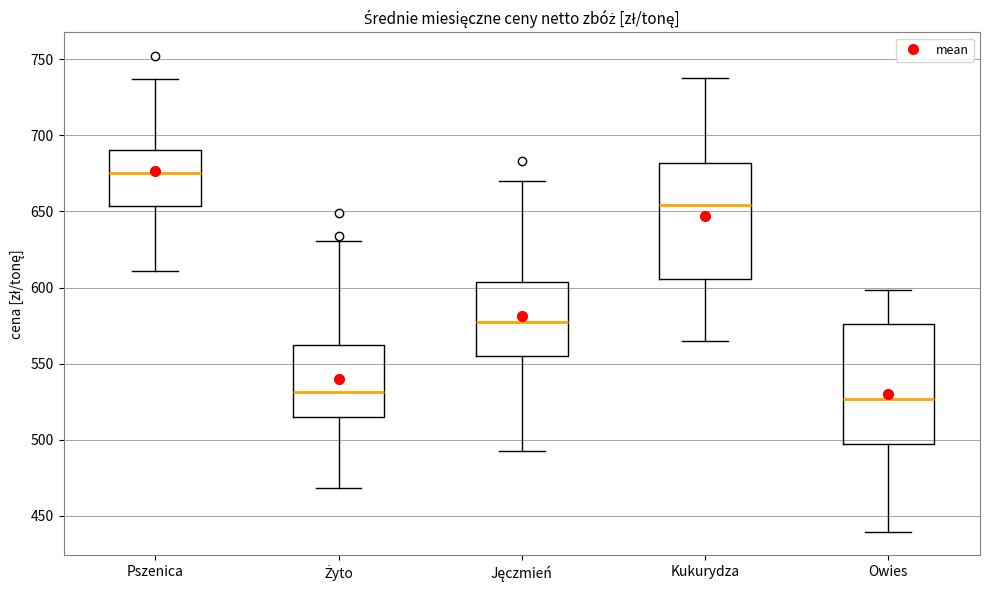

Reading left to right, read every box against the y-axis: the position of its median line, the range the box covers, and the ends of its whiskers. The values are not printed on the chart, so give them approximately, as read against the axis.

Pszenica: median 675, box 655 to 690, whiskers 610 to 735
Żyto: median 530, box 515 to 560, whiskers 470 to 630
Jęczmień: median 575, box 555 to 605, whiskers 490 to 670
Kukurydza: median 655, box 605 to 680, whiskers 565 to 740
Owies: median 525, box 495 to 575, whiskers 440 to 600